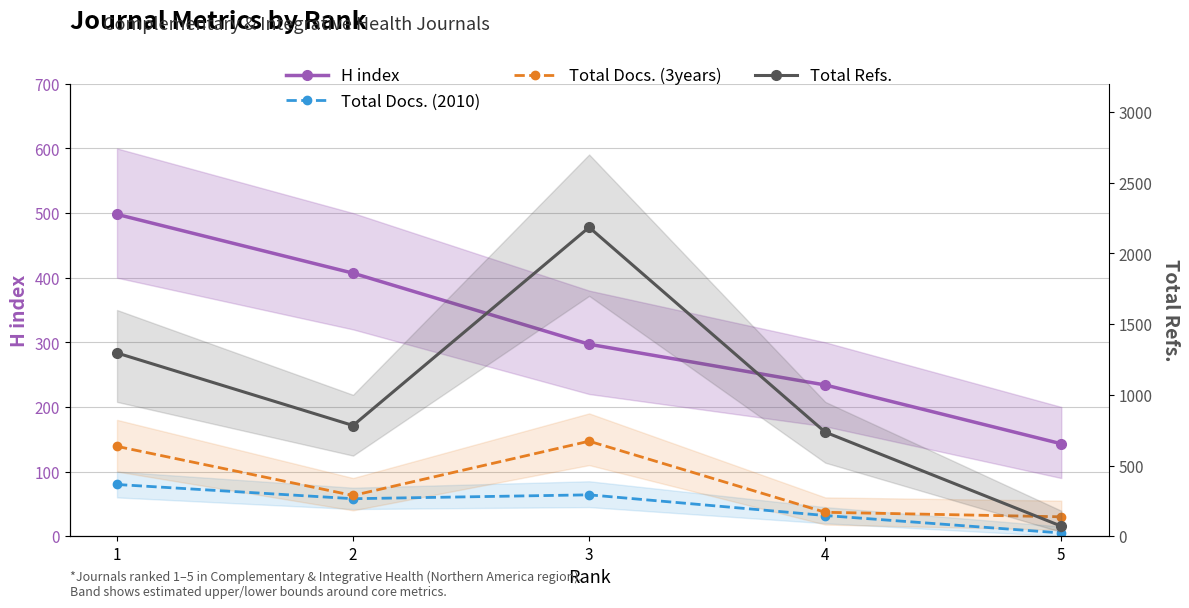

What is the difference between the Total Docs. (2010) values at 5 and 4?

27